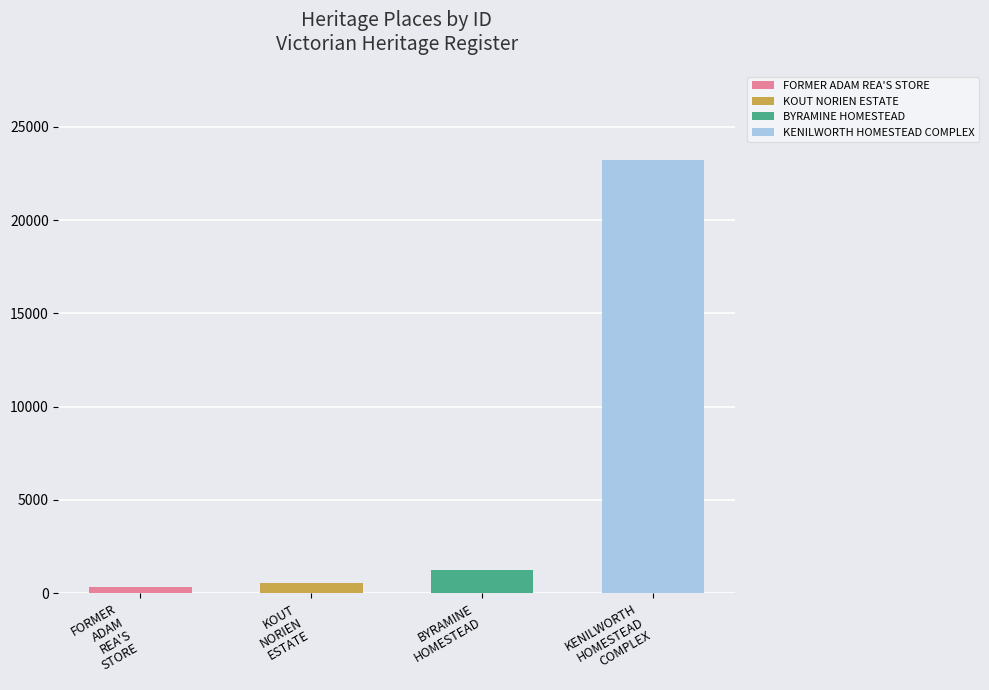

Which has a higher value, FORMER ADAM REA'S STORE or KOUT NORIEN ESTATE?

KOUT NORIEN ESTATE